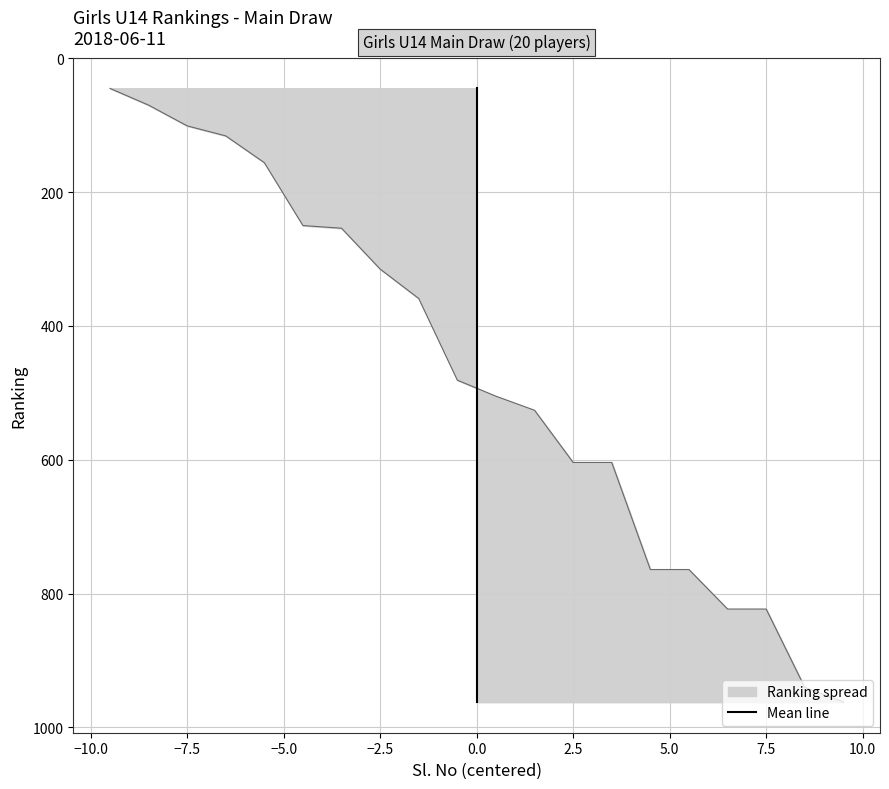

Which has a higher value, 12.5 or 2.5?

12.5